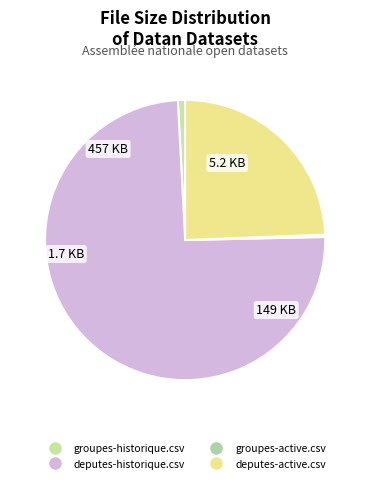

What is the smallest slice in the pie chart?

groupes-active.csv